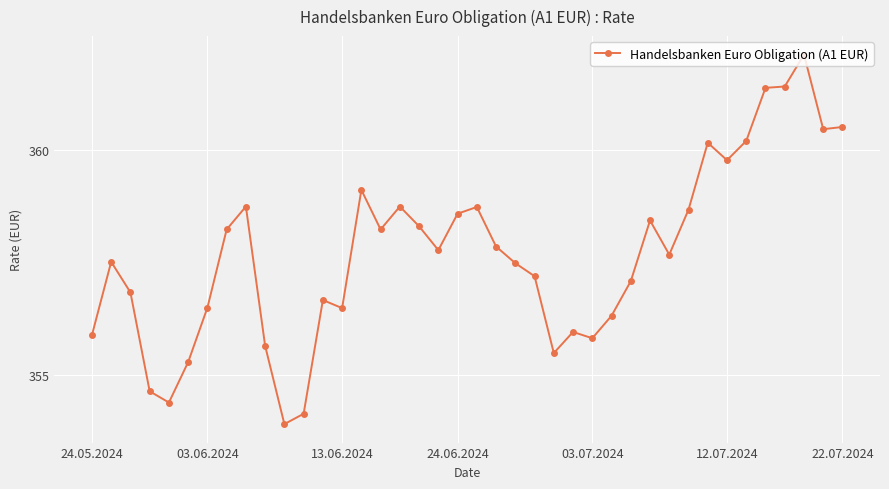

What is the value of the 28th point from the left?

356.3